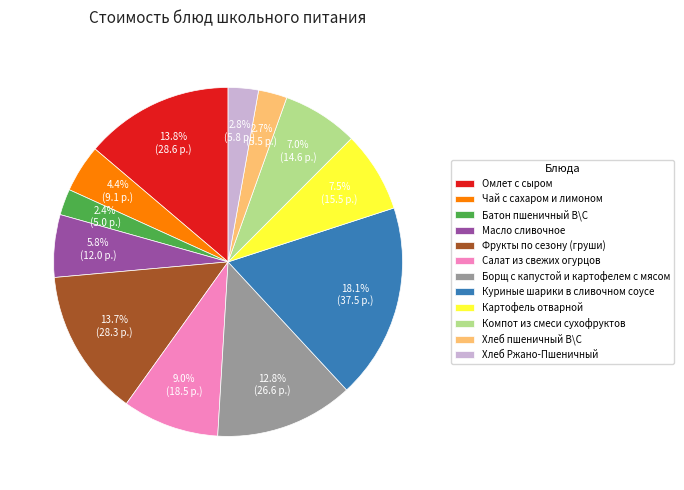

What portion of the pie excludes Омлет с сыром?

86.2%